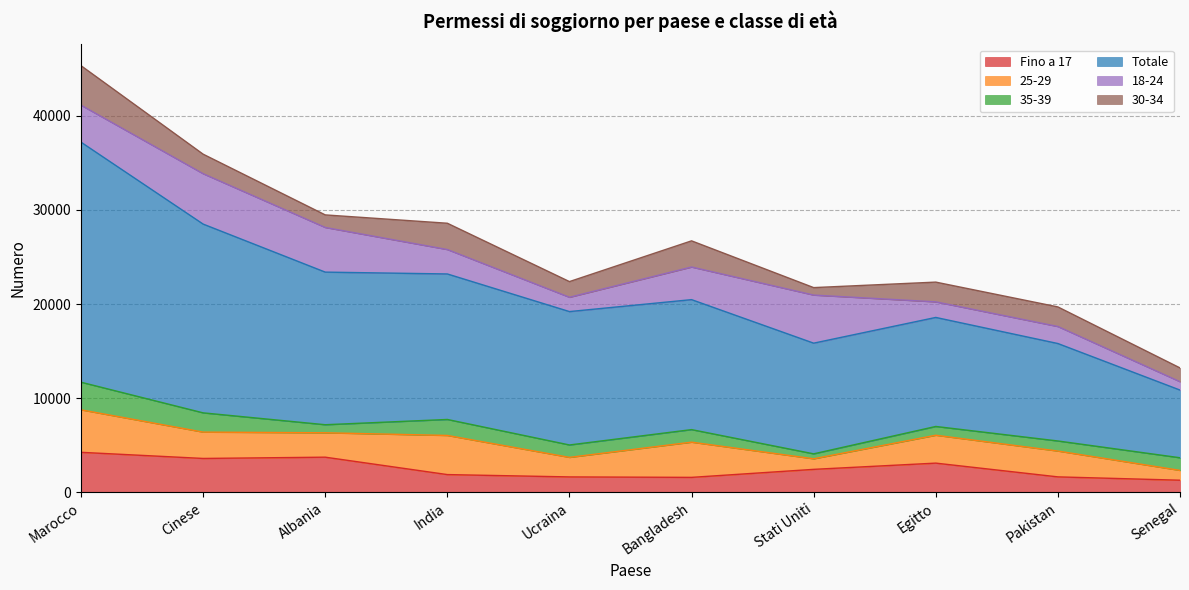

What is the difference between the maximum and minimum values in the 30-34 series?

3401